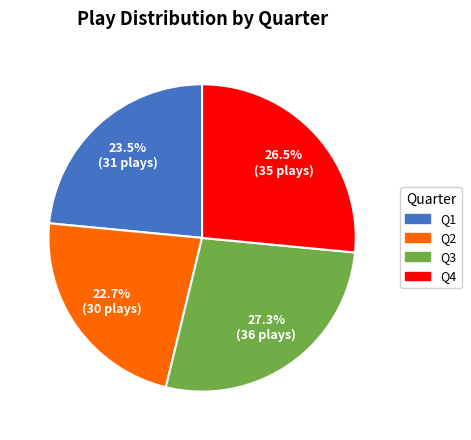

To the nearest percent, what is the difference between the largest and smallest slice percentages?

5%